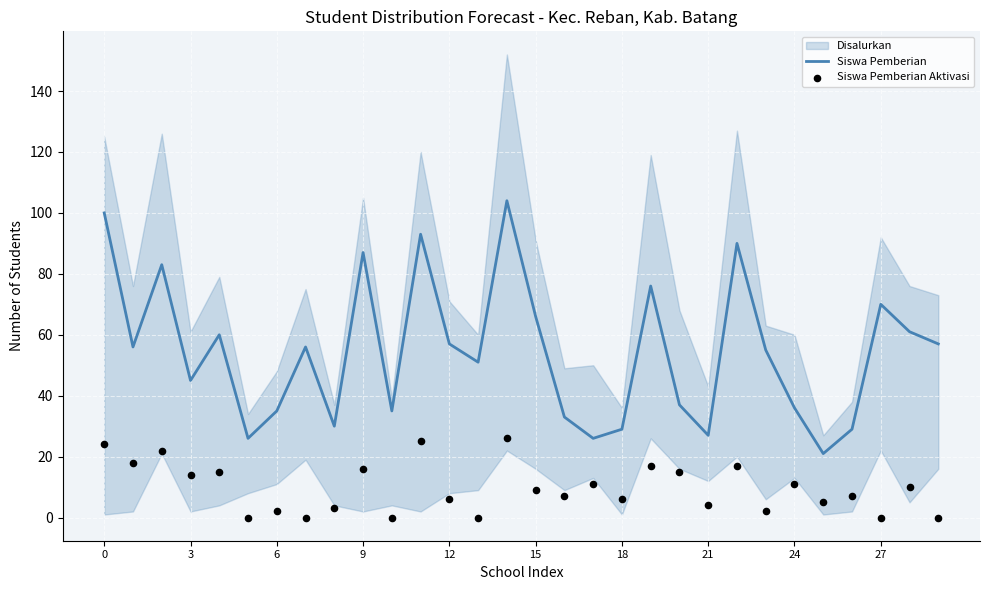

Which series contains the lowest Y value?

Siswa Pemberian Aktivasi